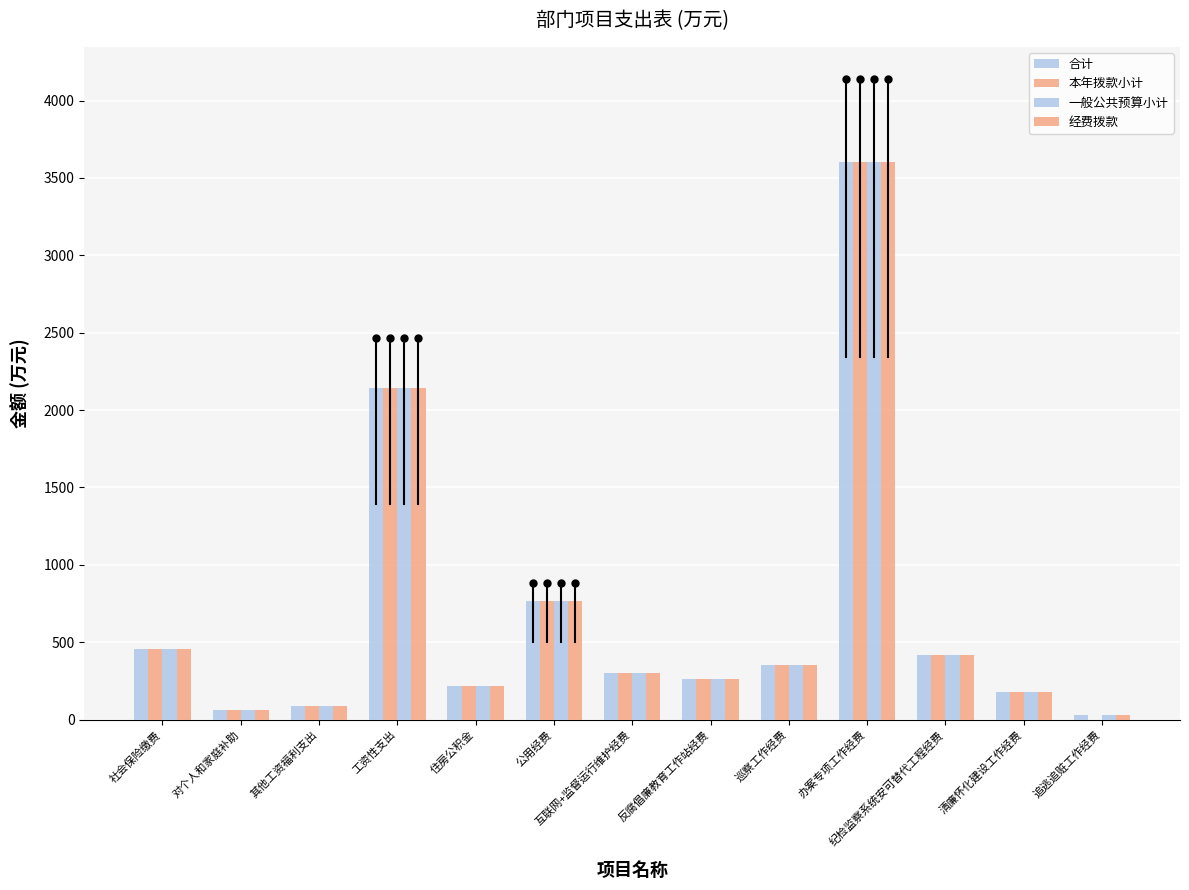

How many positive values does the 本年拨款小计 series have?

12